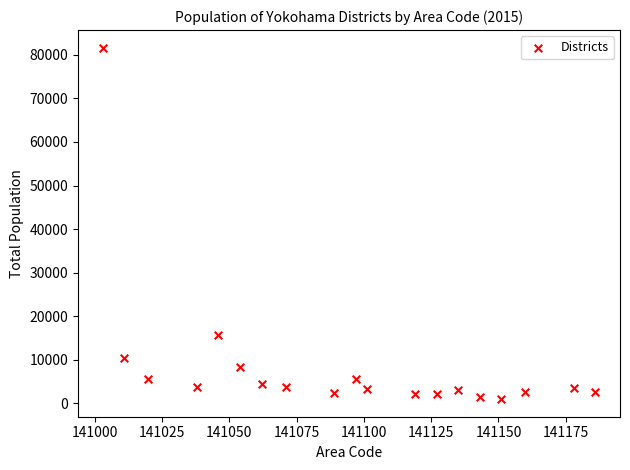

What Y value in the scatter plot is closest to 41305?

15571